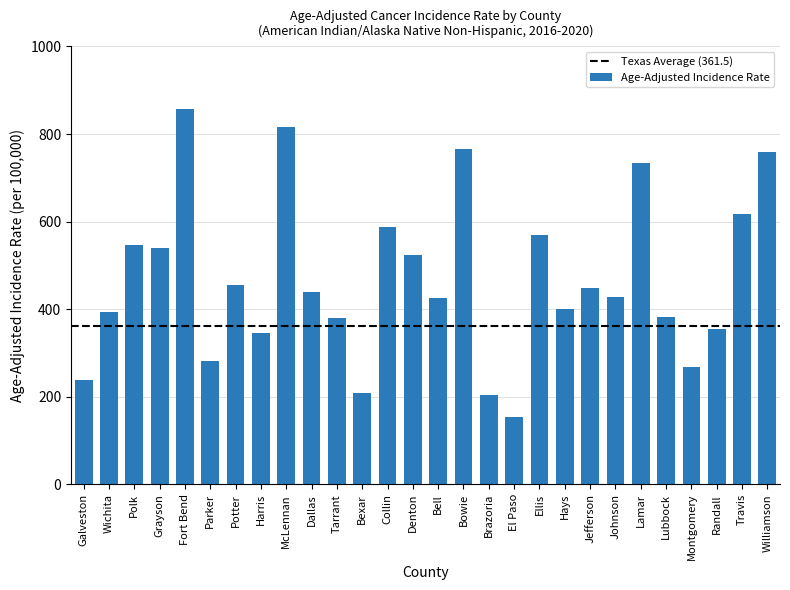

What is the minimum value shown in the chart?

152.7